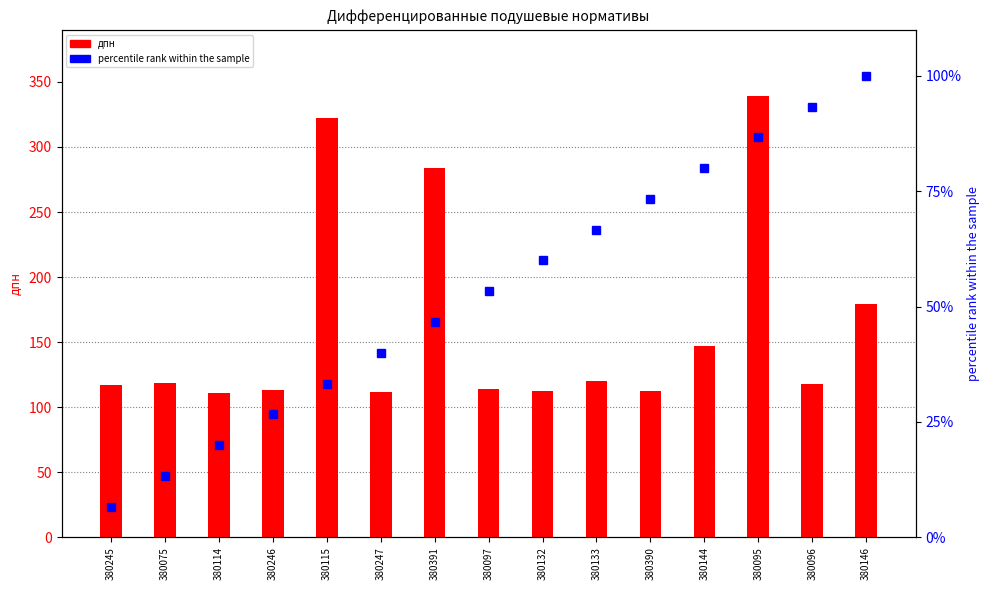

Which category has the lowest value in the percentile rank series?

380245